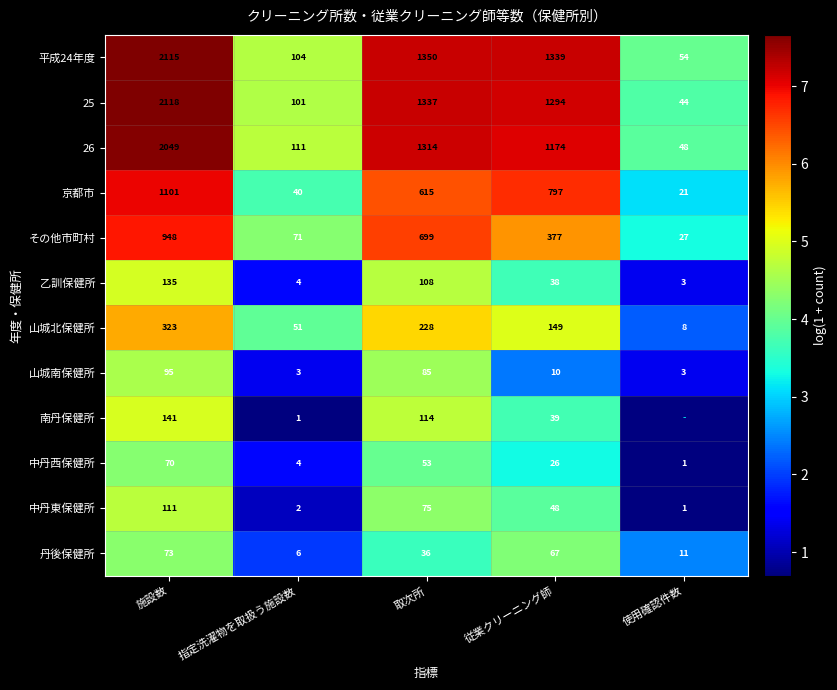

True or false: 京都市 has a value of 10.3 at 従業クリーニング師.

False